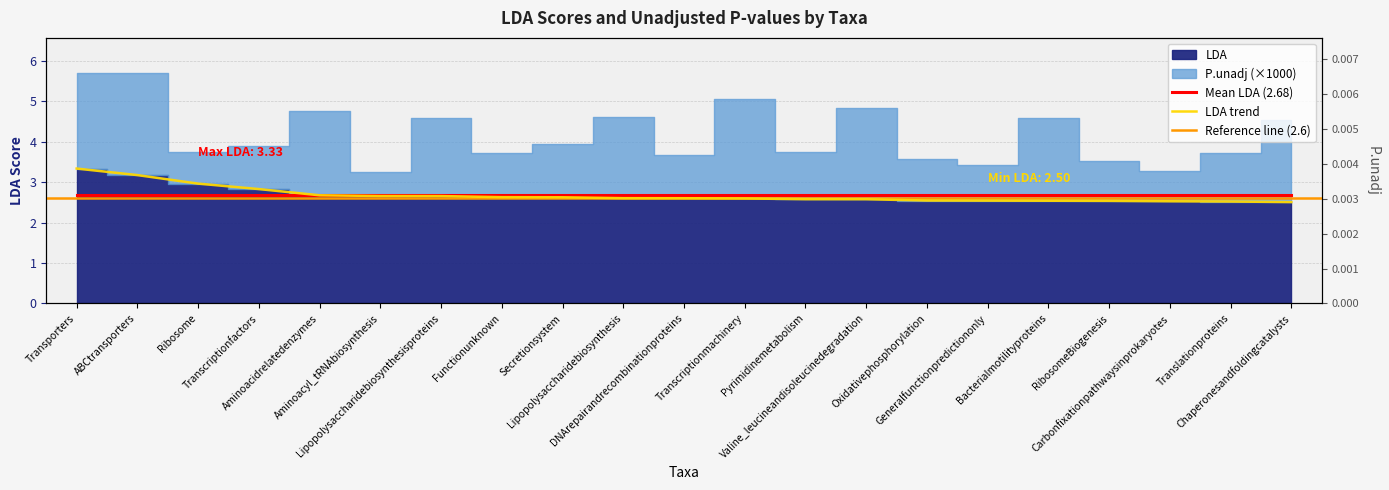

What is the difference between the highest and lowest values at Functionunknown?

2.6